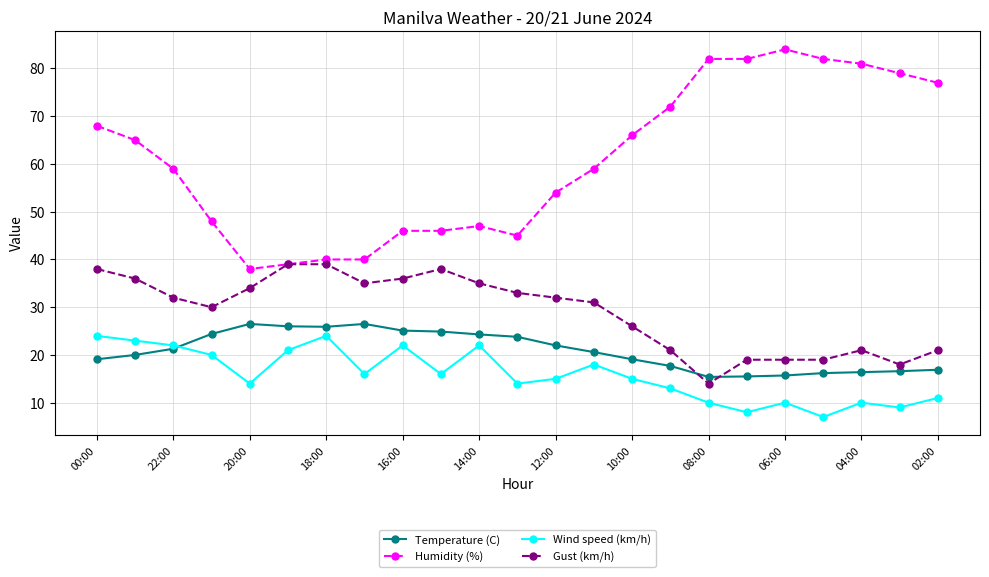

What is the highest value of the Temperature (C) series?

26.5